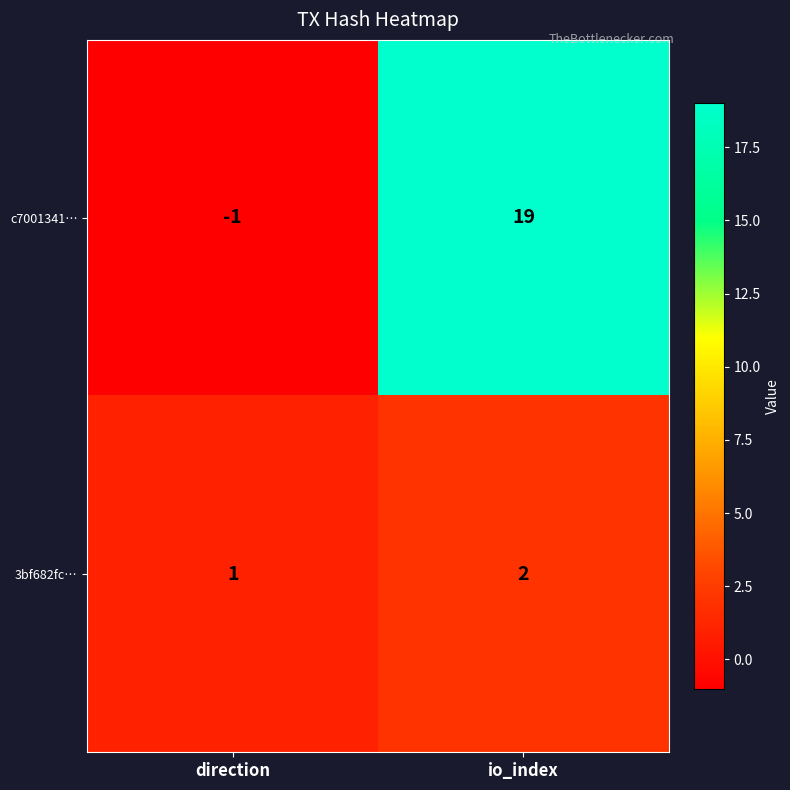

What is the sum of the c7001341… values at io_index and direction?

18